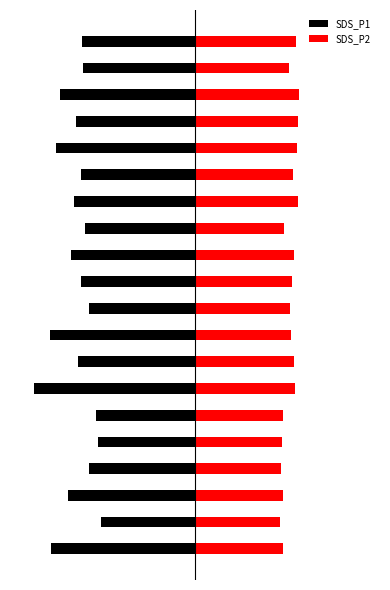

Which series changed the most between 2 and 6?

SDS_P1